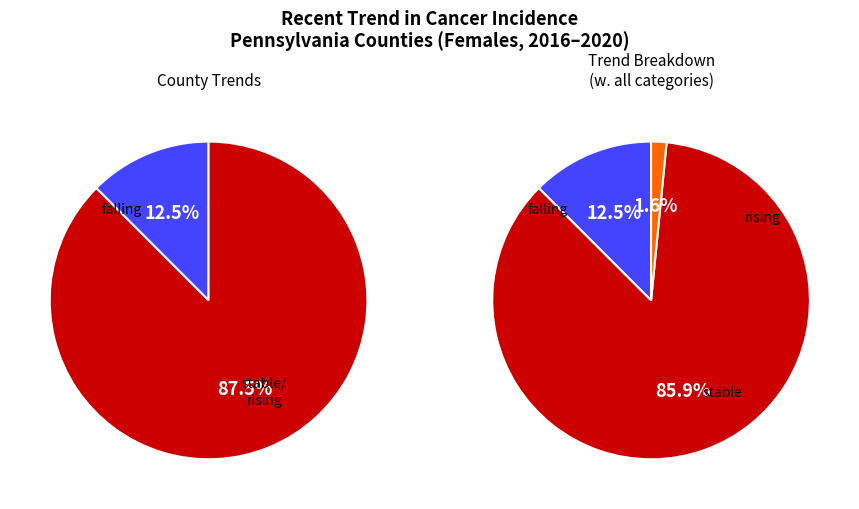

Which slice represents more than half of the pie?

stable